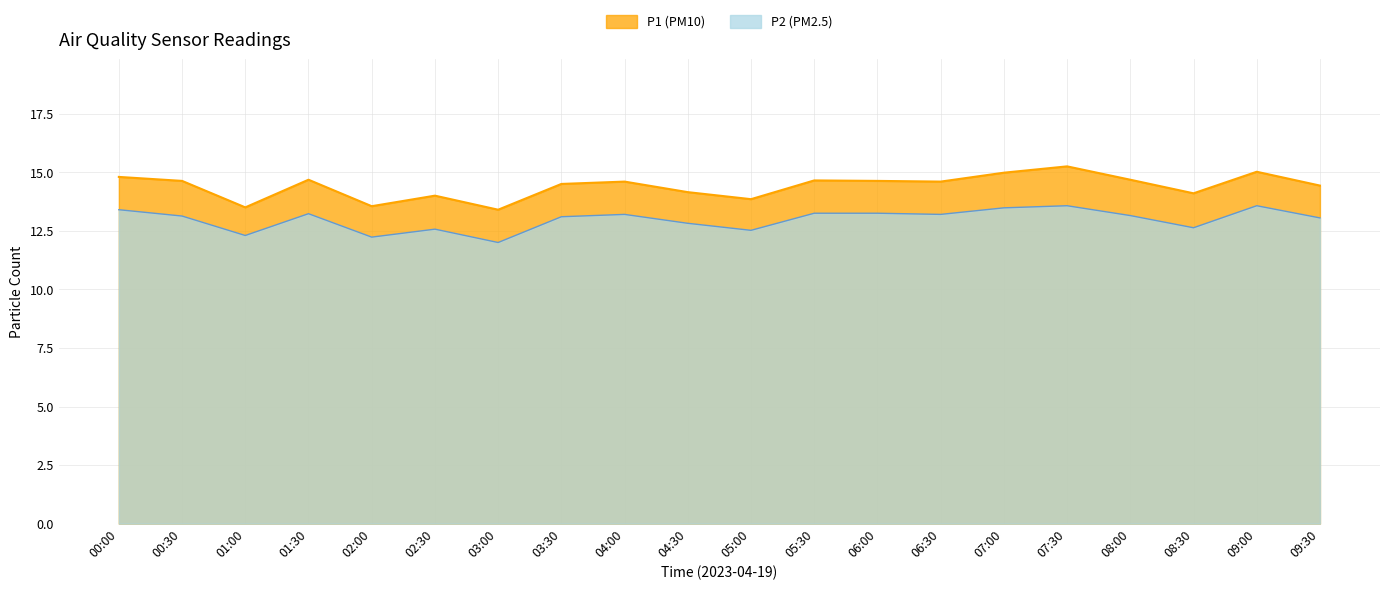

What is the sum of all P2 values?

259.6